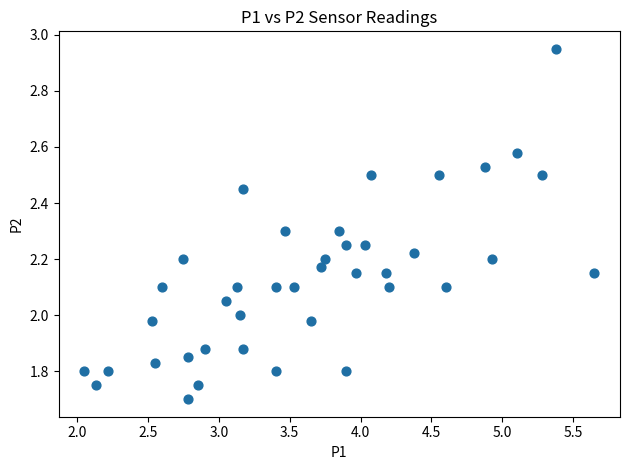

What is the range of X values (max minus min)?

3.6